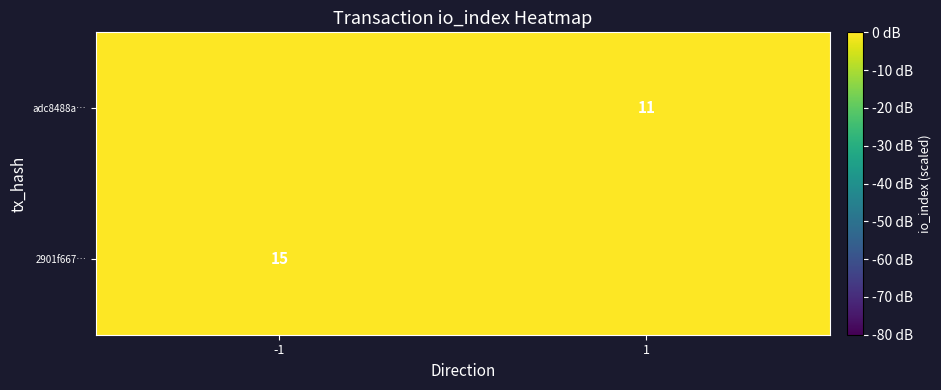

At which category does the chart reach its minimum across all series?

1